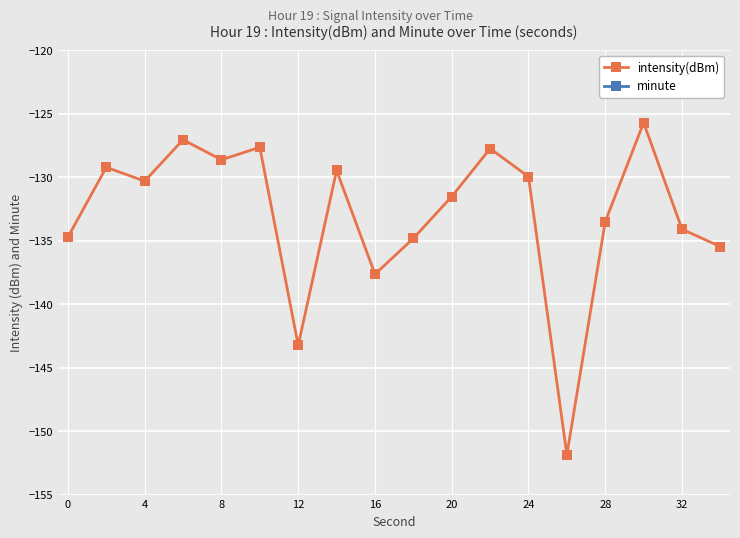

What is the sum of all intensity(dBm) values?

-2392.7